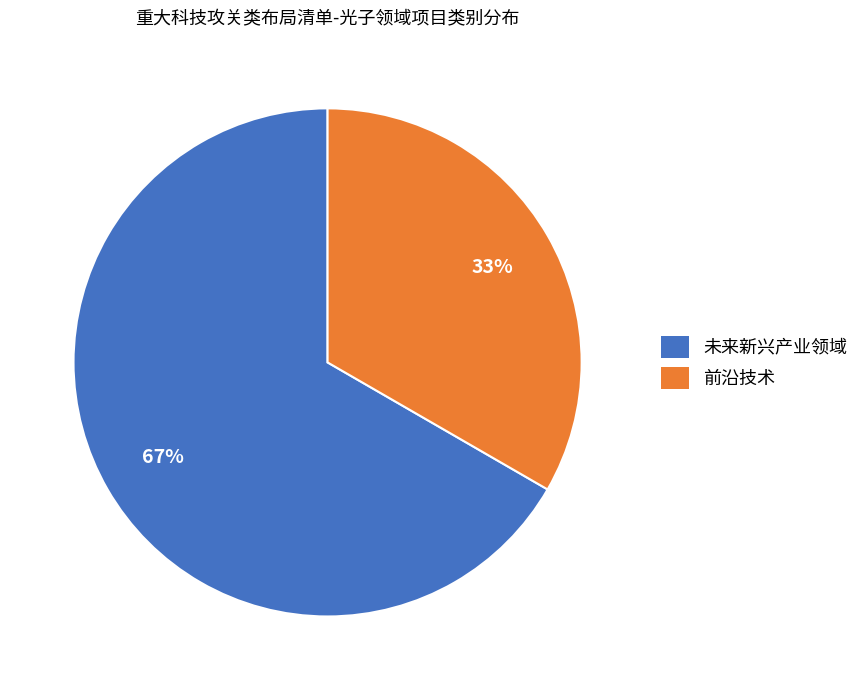

To the nearest percent, what percentage of the pie is 前沿技术?

33%